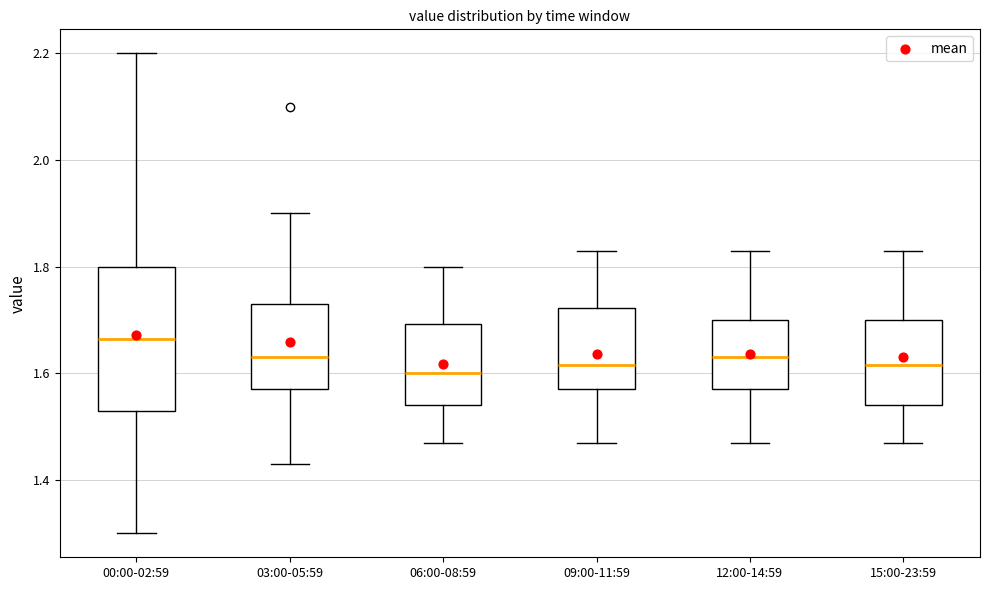

Where is the upper edge of the box for 00:00-02:59 on the y-axis? The values are not printed on the chart, so give them approximately, as read against the axis.

1.80